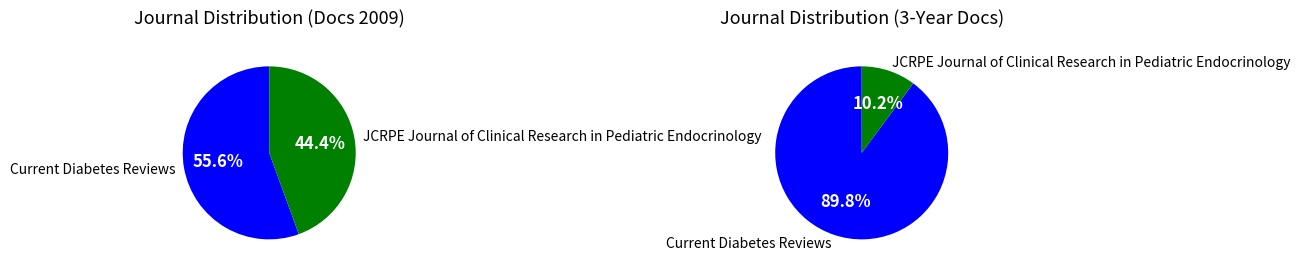

Approximately how many times larger is the value at JCRPE Journal of Clinical Research in Pediatric Endocrinology compared to Current Diabetes Reviews?

0.8